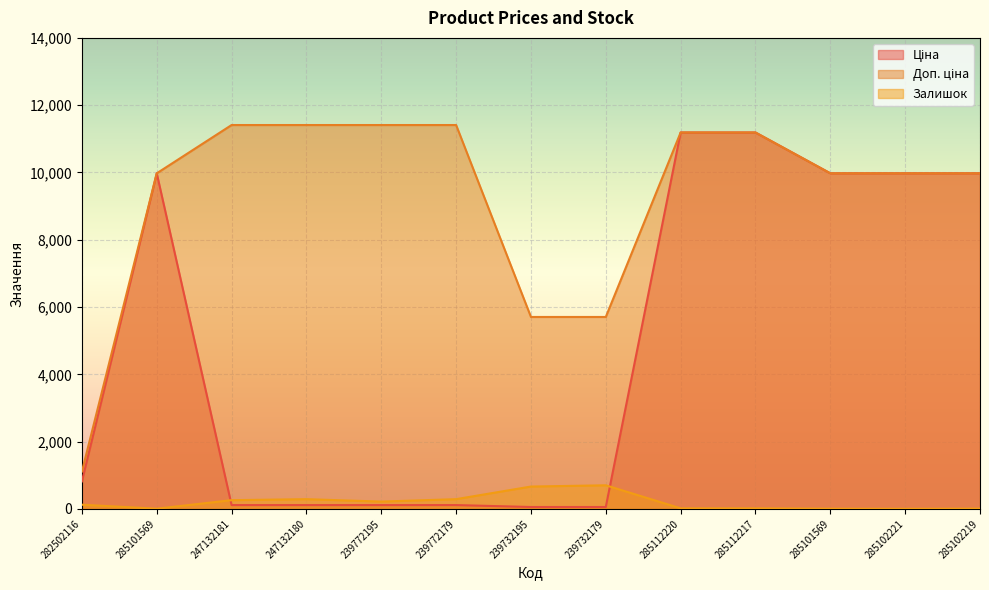

True or false: Доп. ціна has more than 1 points higher than both neighbors.

False